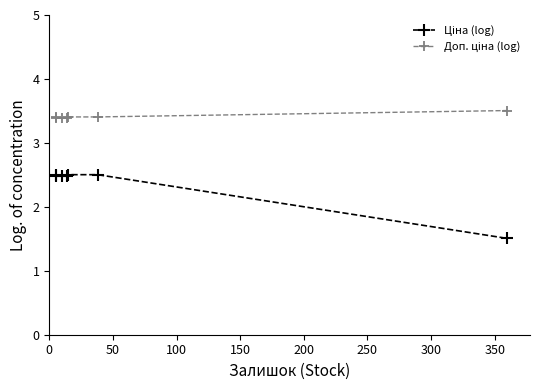

Count the Ціна (log) values in the range 2 to 3.

6